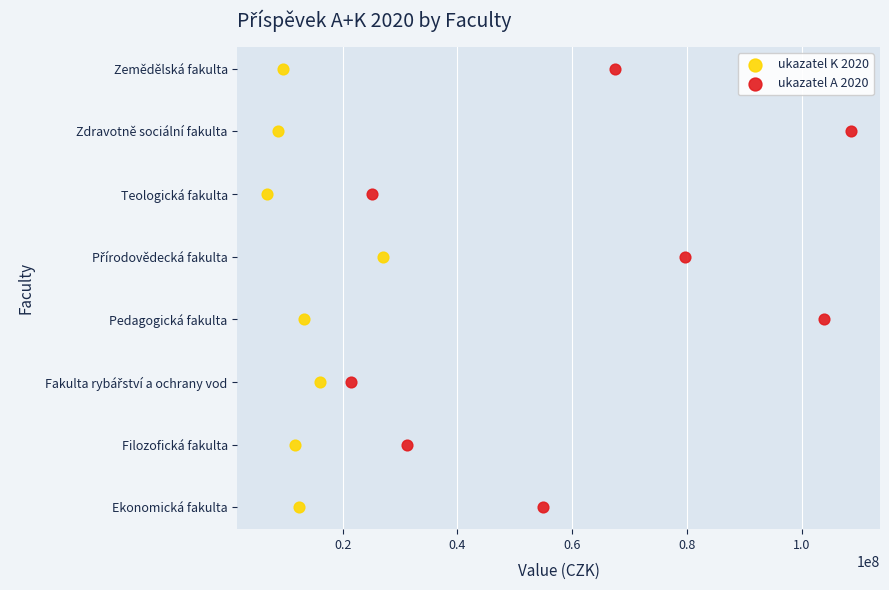

What are all the series names shown in the legend?

ukazatel K 2020, ukazatel A 2020